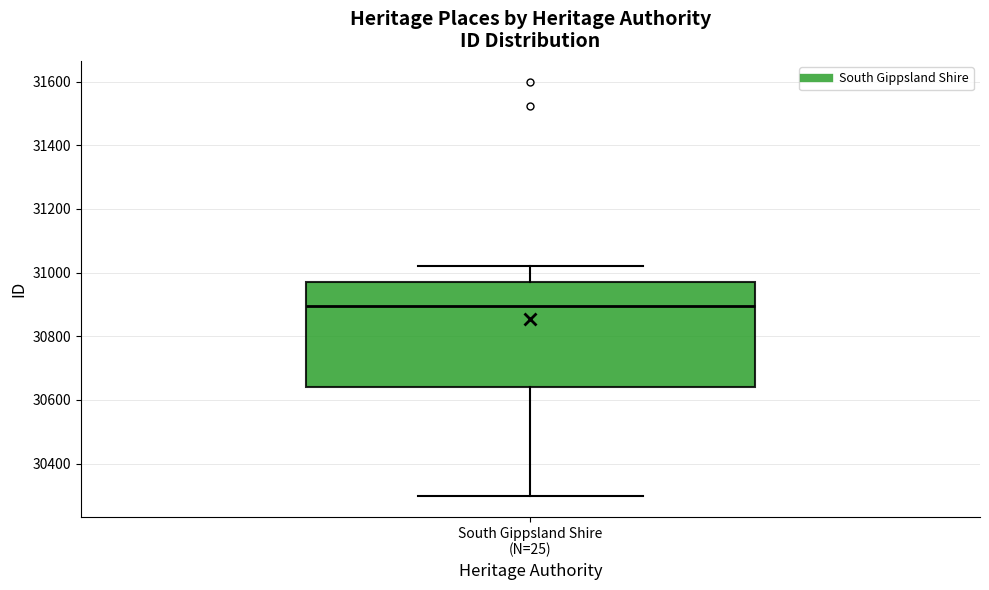

Where is the upper edge of the box for South Gippsland Shire (N=25) on the y-axis? The values are not printed on the chart, so give them approximately, as read against the axis.

30980